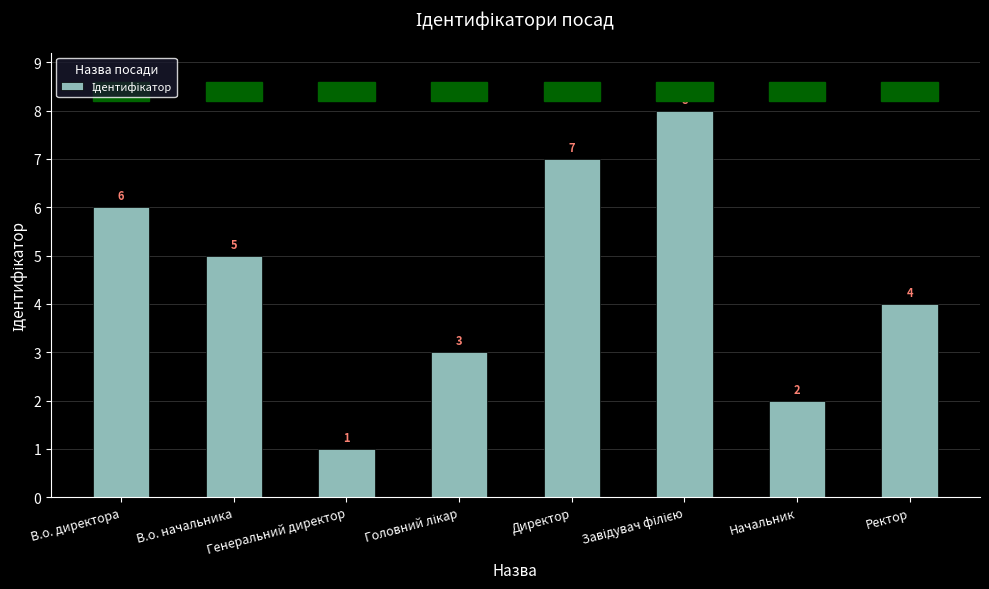

How many data points are less than 5?

4